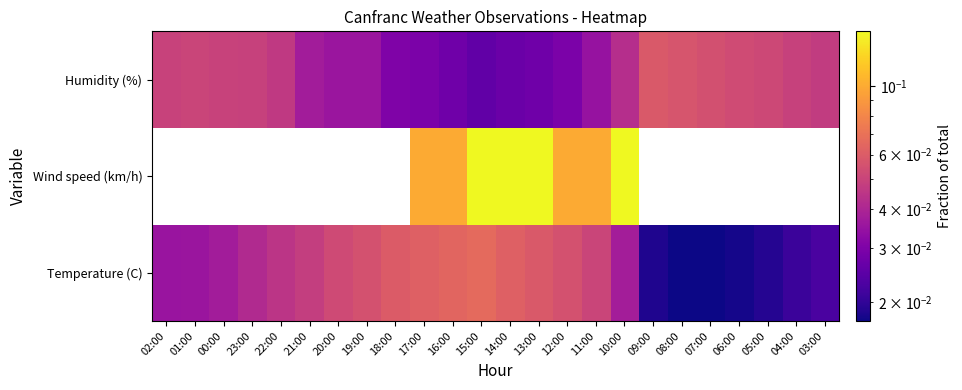

The Temperature (C) series shows 0.0 at 10:00. True or false?

True